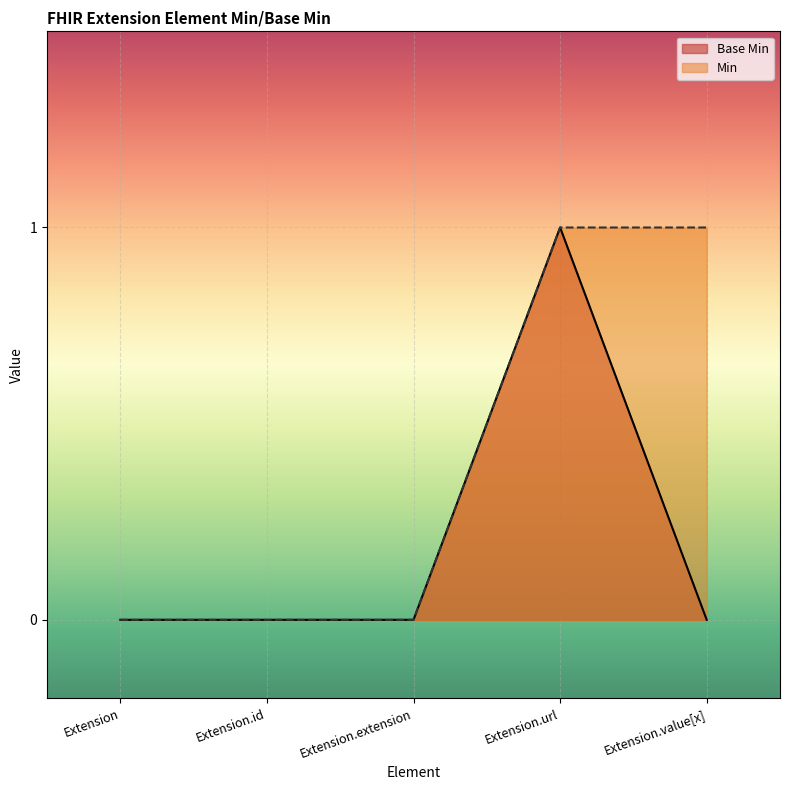

How many values exceed 0?

1